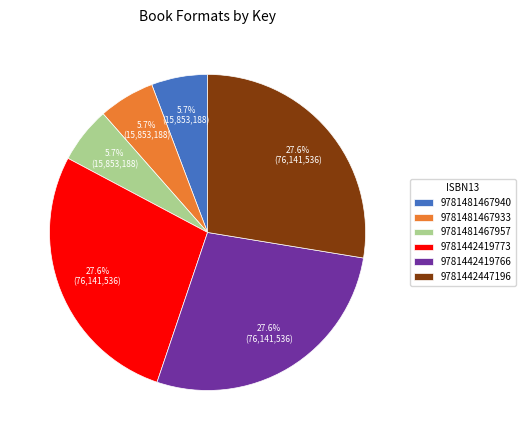

How many segments does this pie chart have?

6